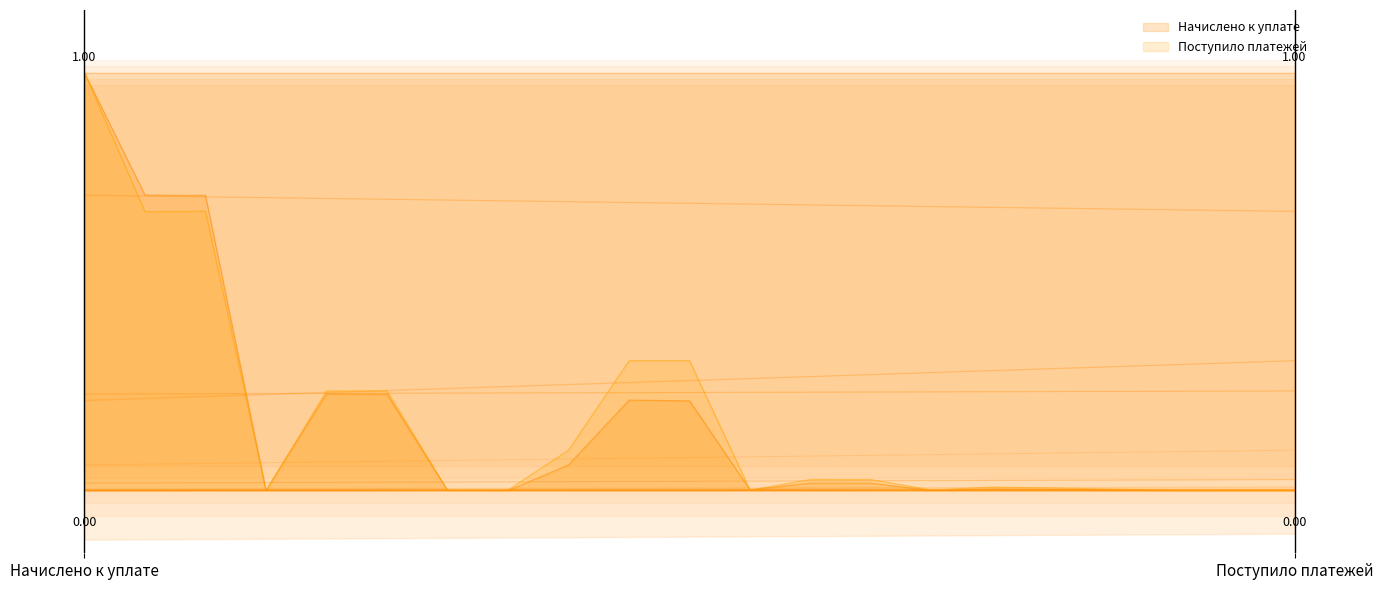

List the series in order of their overall mean, highest first.

Поступило платежей, Начислено к уплате